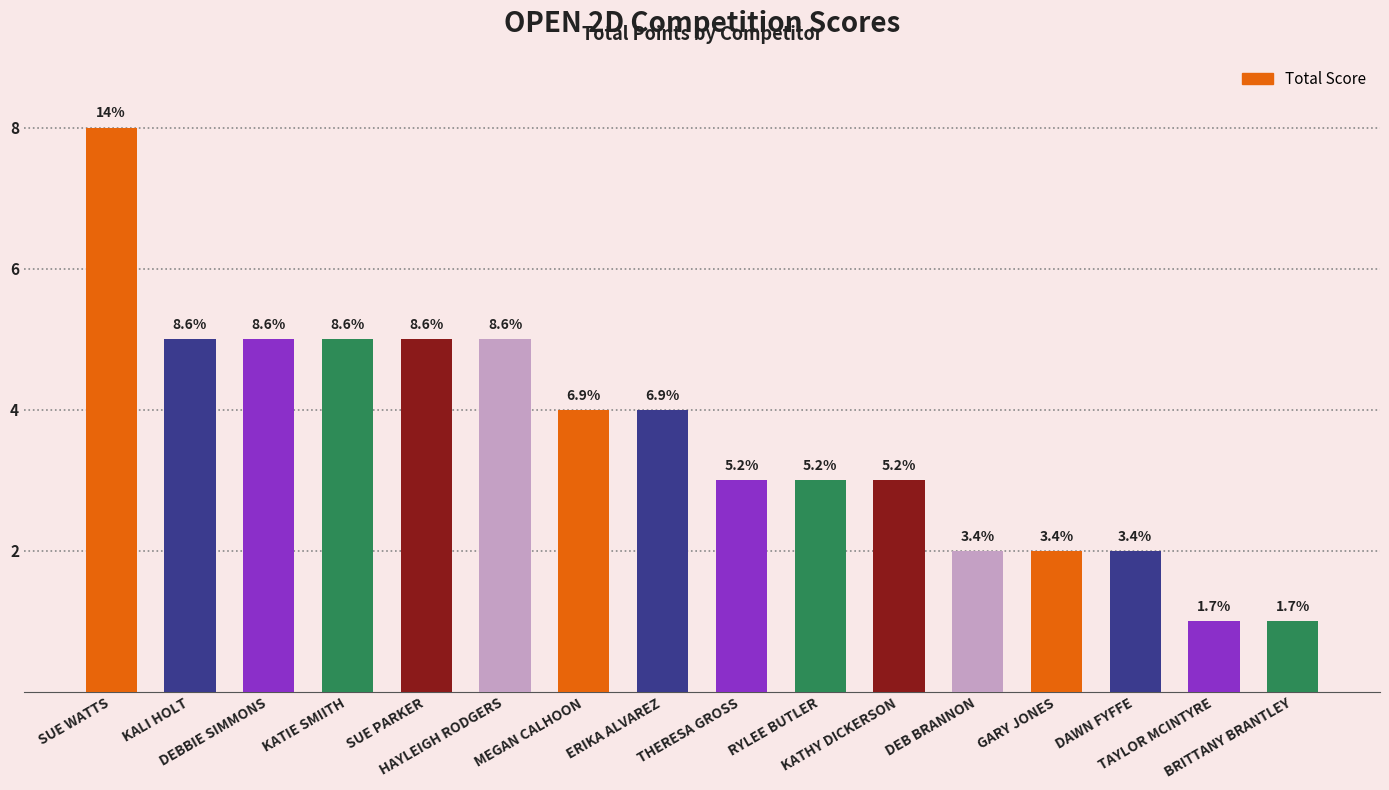

Reading left to right, list all the values displayed in this chart.

8	5	5	5	5	5	4	4	3	3	3	2	2	2	1	1